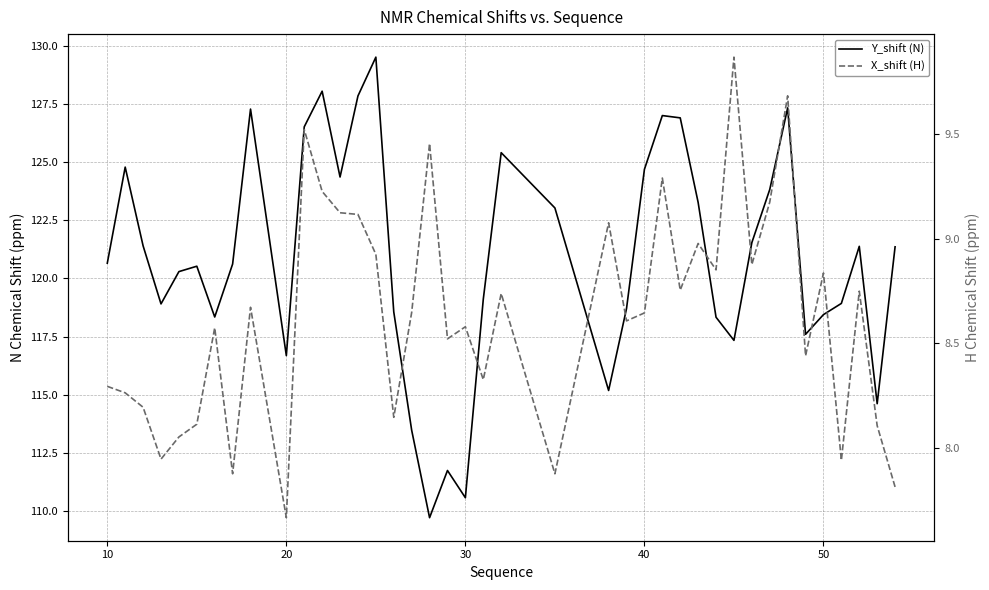

What is the difference between the maximum and minimum values in the Y_shift (N) series?

19.8